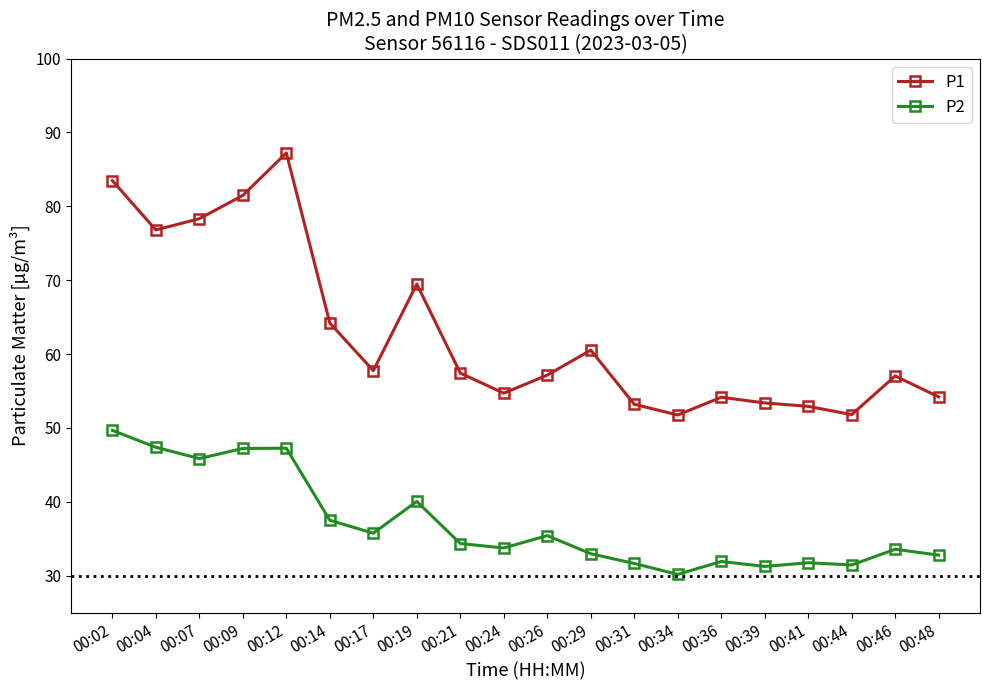

How many distinct data groups are displayed?

2